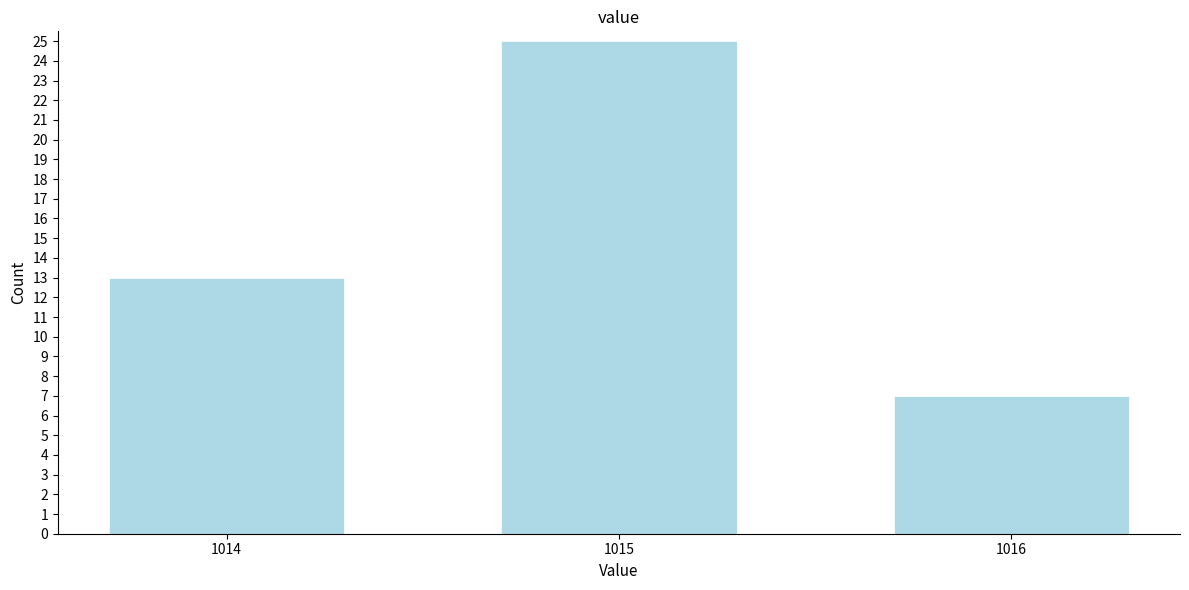

Reading right to left, extract all data points from this chart.

7	25	13